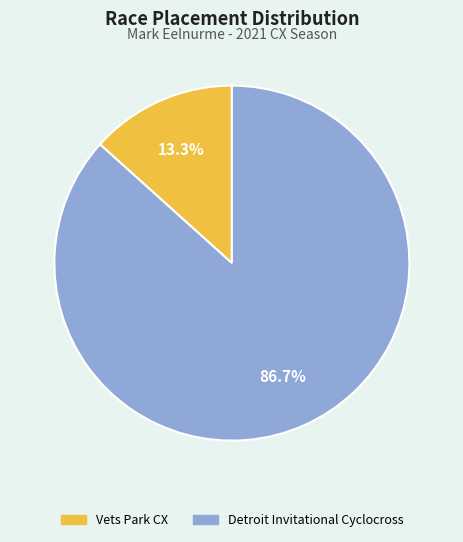

To the nearest percent, what is the difference between the Detroit Invitational Cyclocross and Vets Park CX slice percentages?

73%